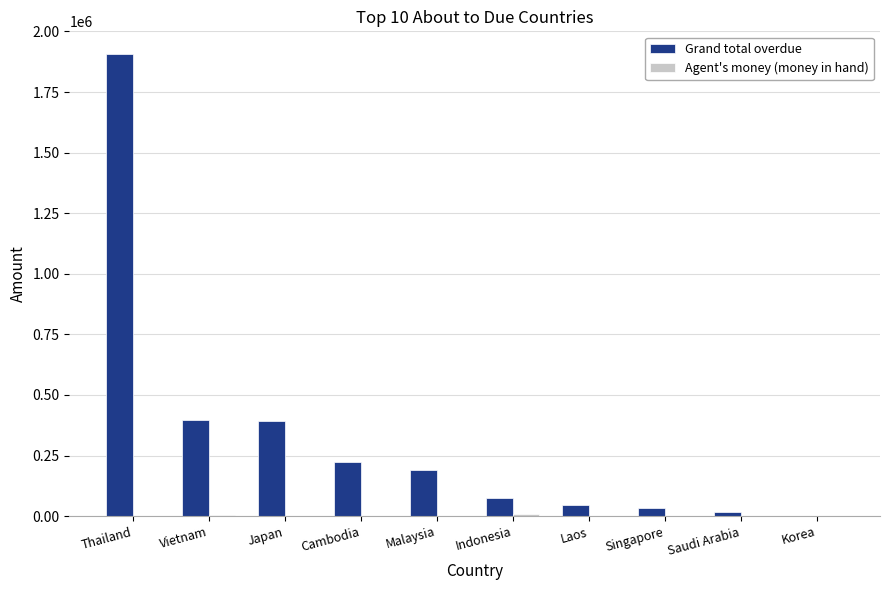

What is the highest value of the Grand total overdue series?

1905212.0